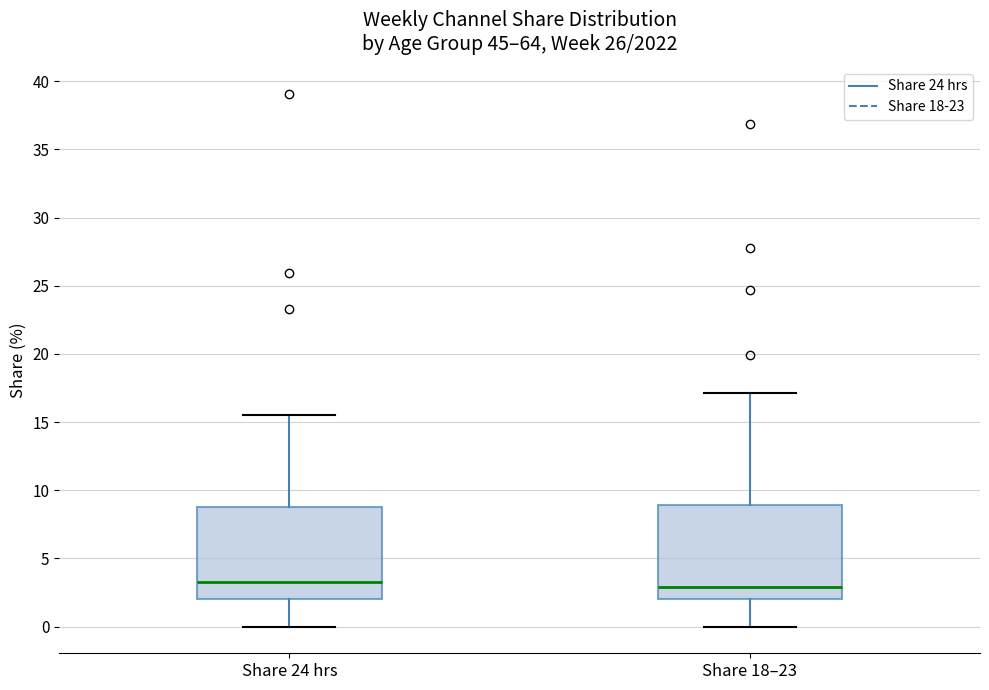

Reading left to right, read every box against the y-axis: the position of its median line, the range the box covers, and the ends of its whiskers. The values are not printed on the chart, so give them approximately, as read against the axis.

Share 24 hrs: median 3.5, box 2.0 to 9.0, whiskers 0.0 to 15.5
Share 18–23: median 3.0, box 2.0 to 9.0, whiskers 0.0 to 17.0